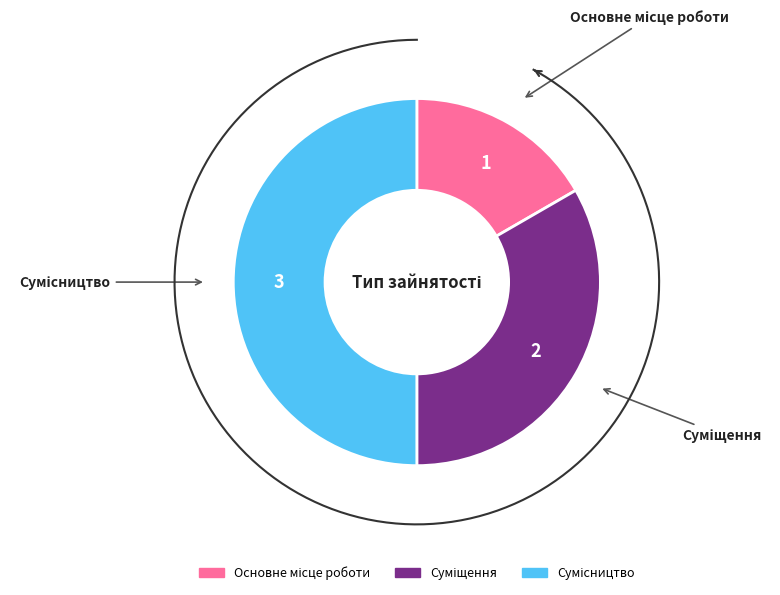

The Суміщення slice represents 33% of the pie. True or false?

True